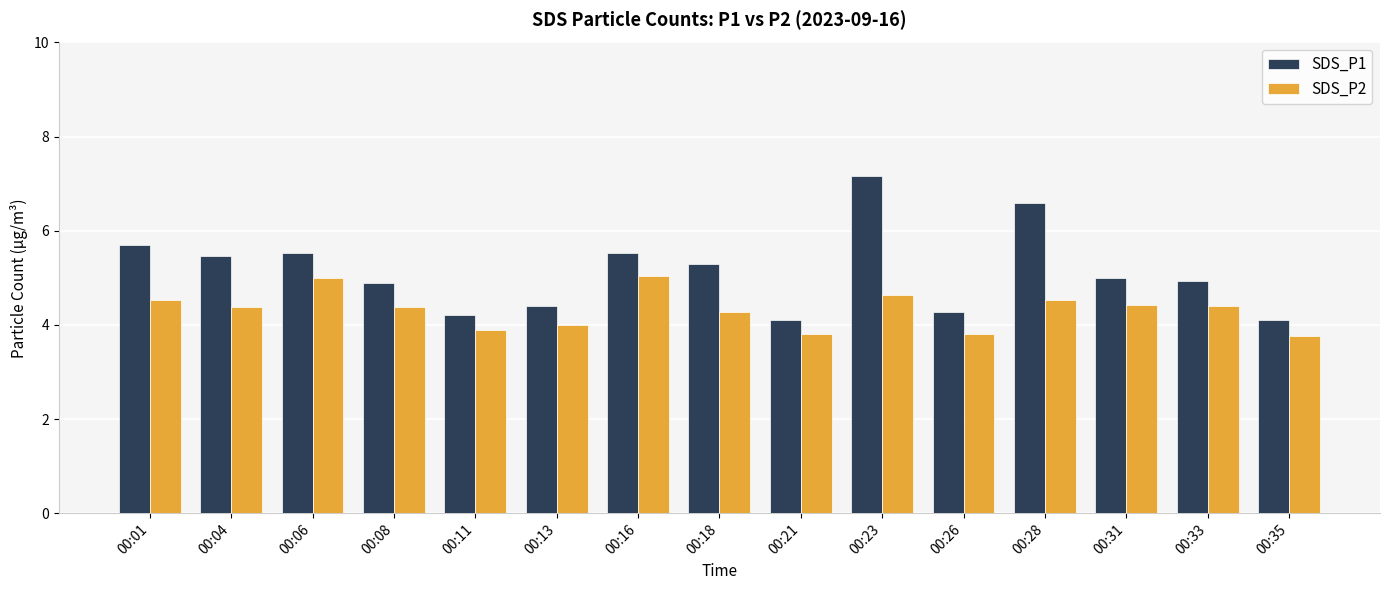

What is the difference between the highest and lowest values at 00:13?

0.4